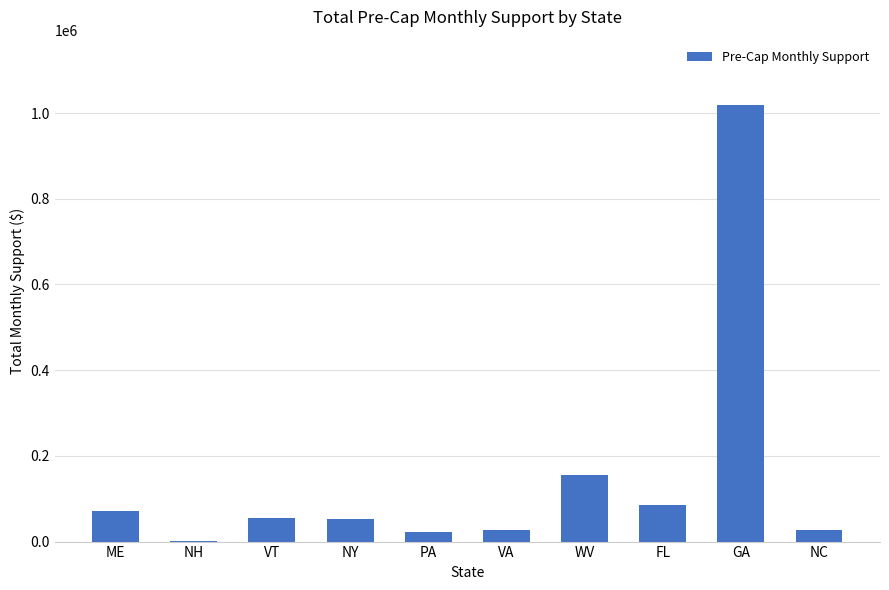

Is it true that the value at WV is 271425?

False